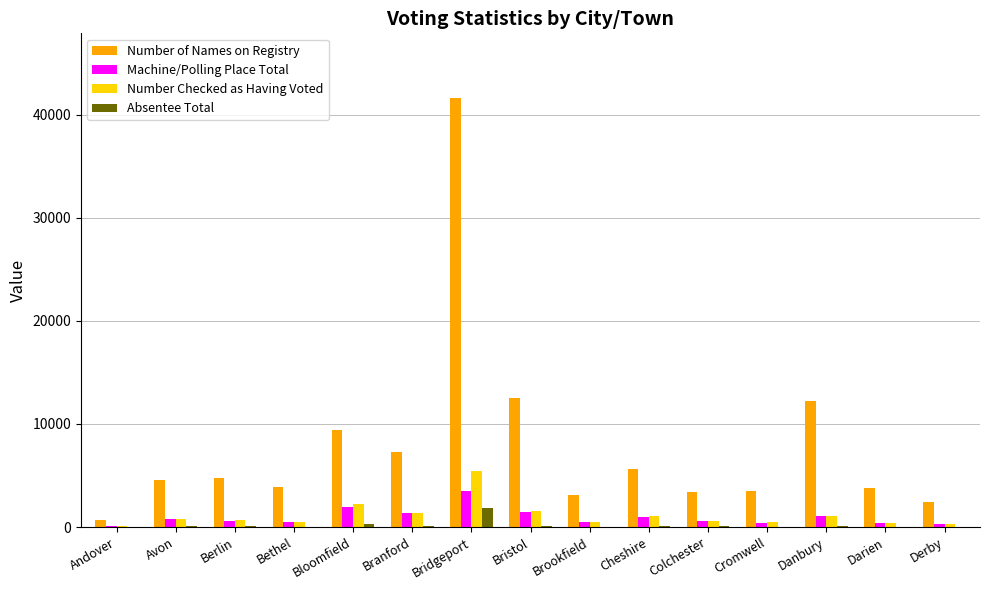

Which label corresponds to the largest value in the chart?

Bridgeport